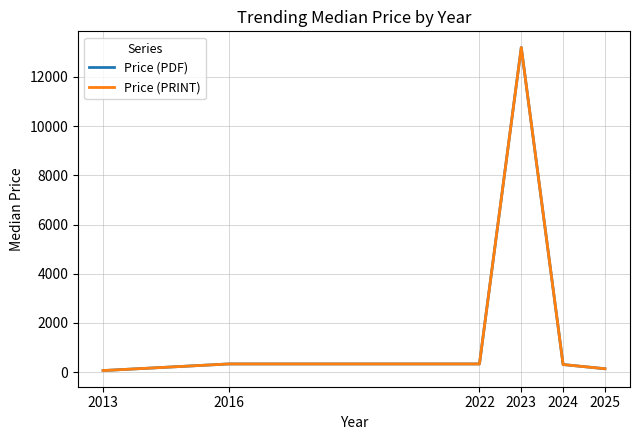

Does the chart have visible grid lines?

Yes